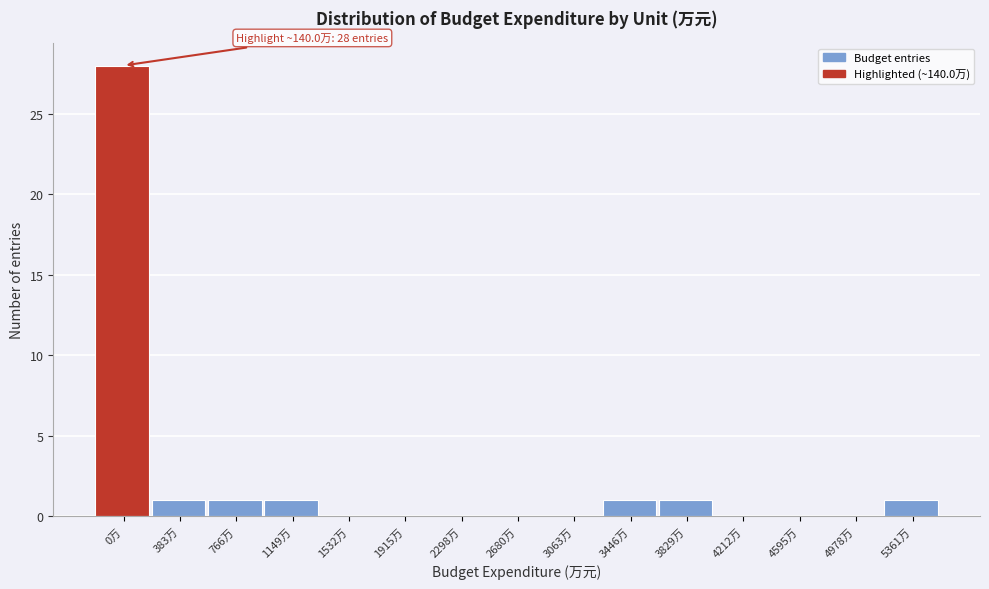

Reading right to left, list all the values displayed in this chart.

5361万=1	4978万=0	4595万=0	4212万=0	3829万=1	3446万=1	3063万=0	2680万=0	2298万=0	1915万=0	1532万=0	1149万=1	766万=1	383万=1	0万=28